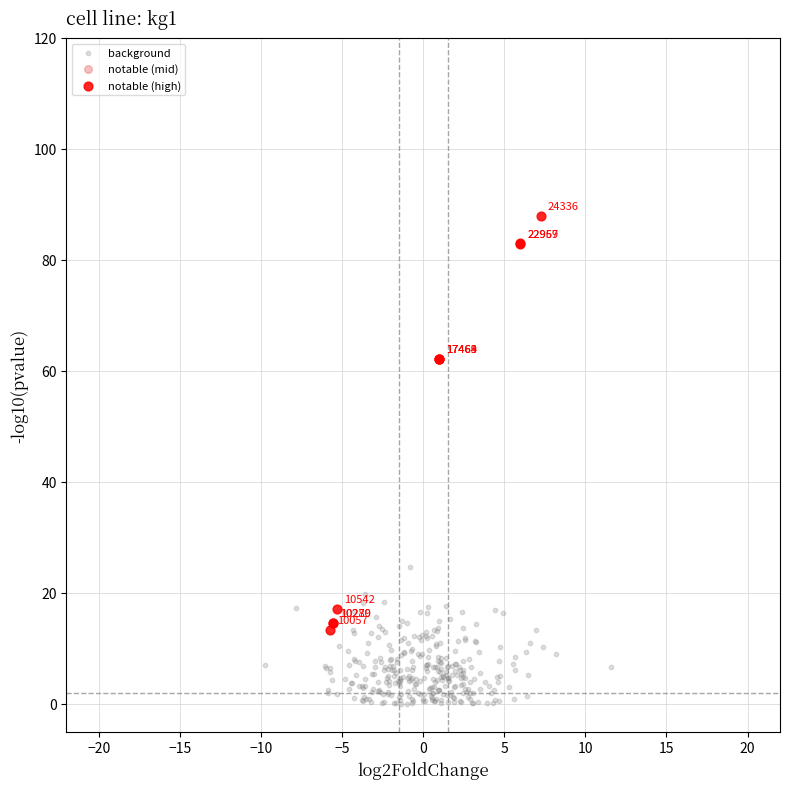

Which series reaches the maximum Y coordinate?

notable (high)